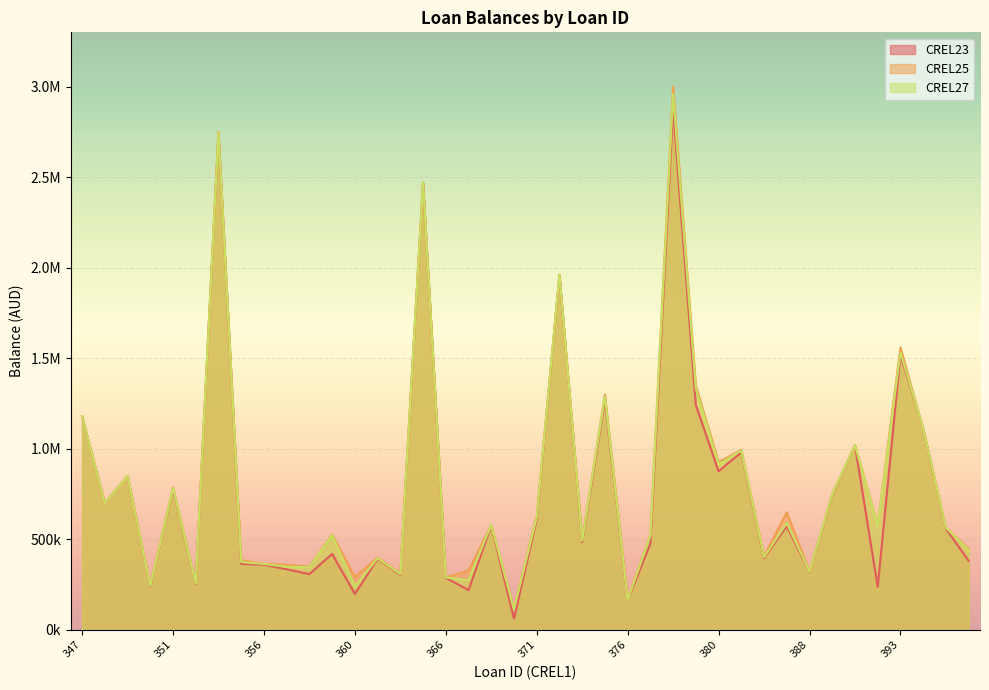

What is the spread (max minus min) of values at 392?

343332.0